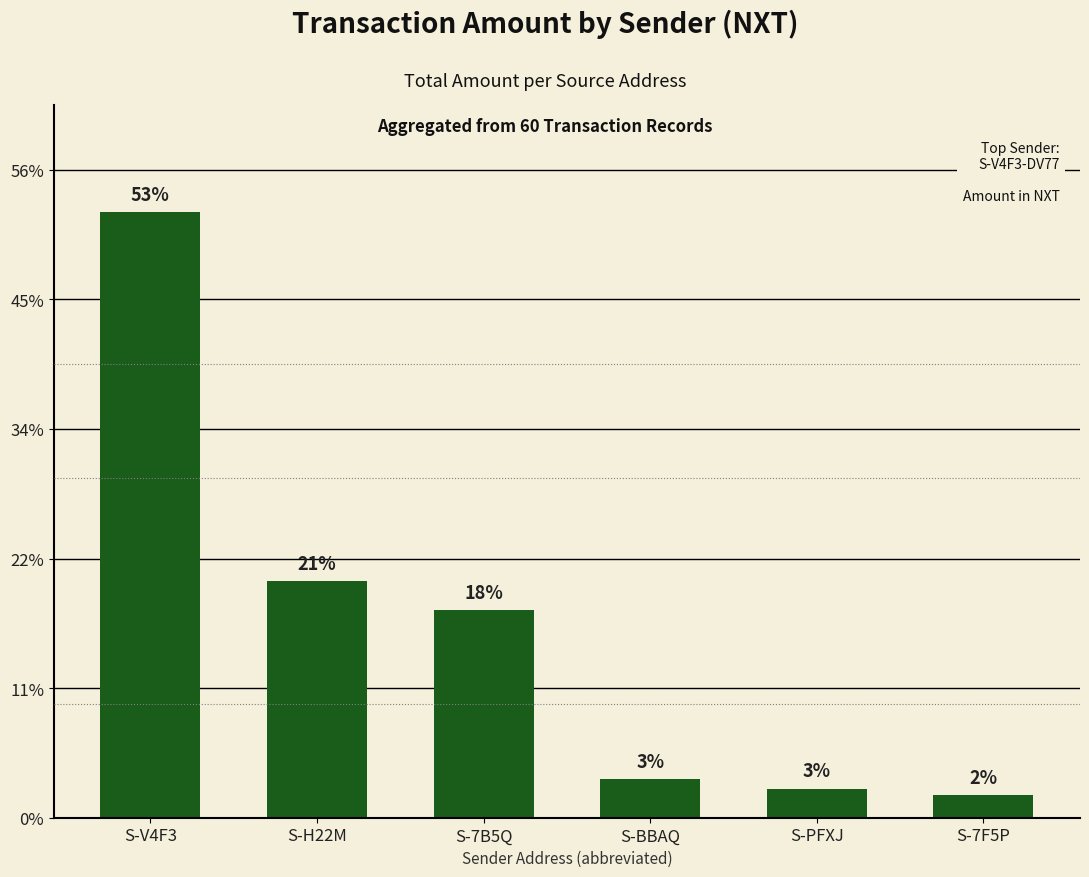

Rank the categories by value from lowest to highest.

S-7F5P, S-PFXJ, S-BBAQ, S-7B5Q, S-H22M, S-V4F3